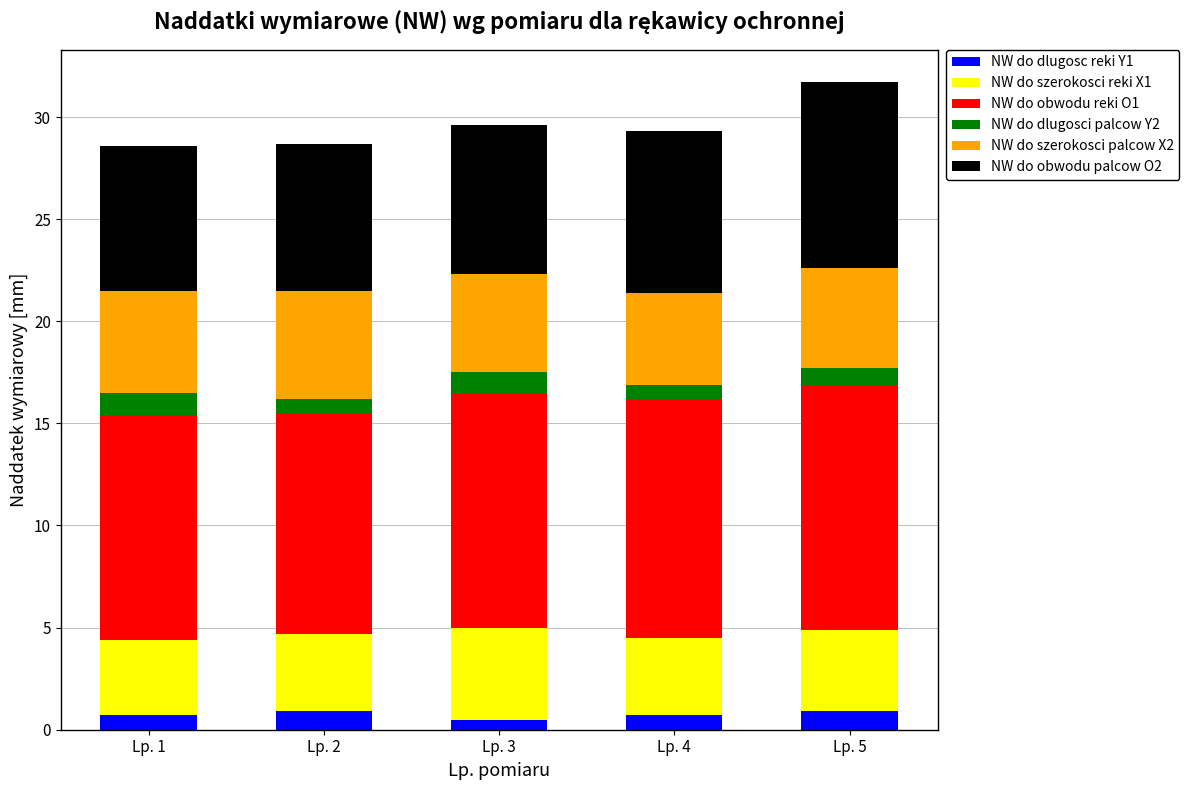

The value of NW do dlugosc reki Y1 at Lp. 5 is 0.9. True or false?

True